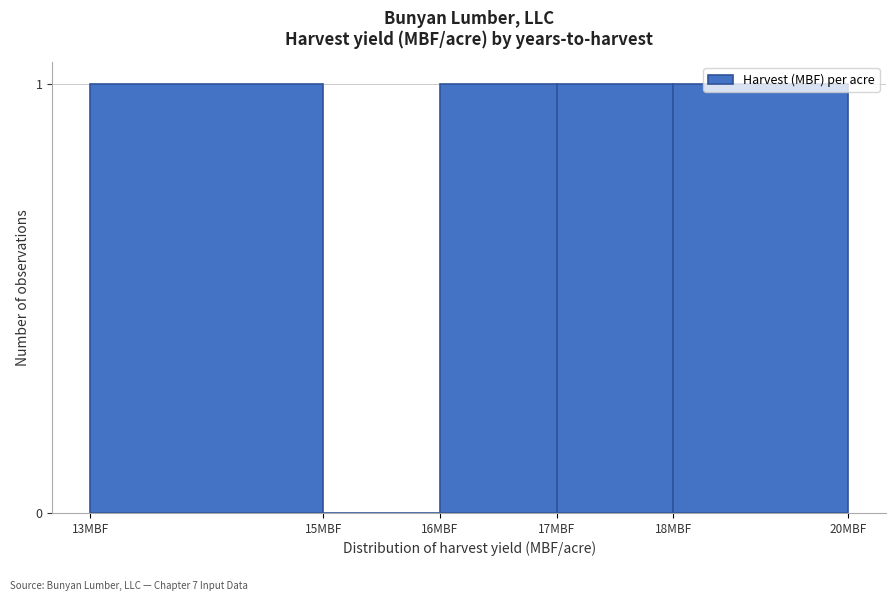

What is the sum of all values?

4